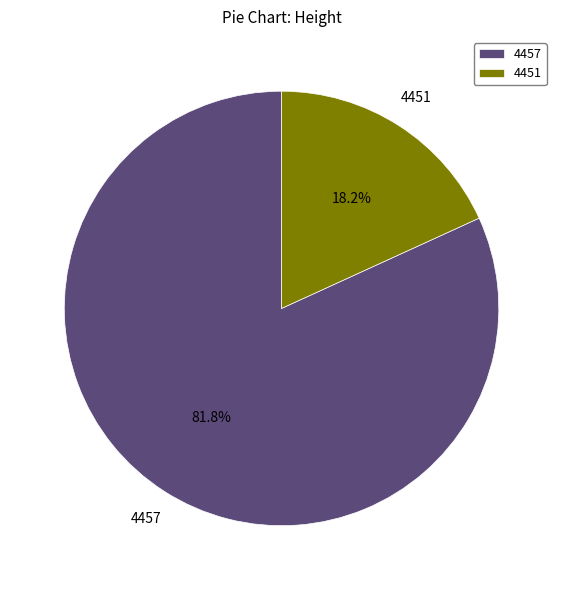

To the nearest percent, what is the difference between the largest and smallest slice percentages?

64%